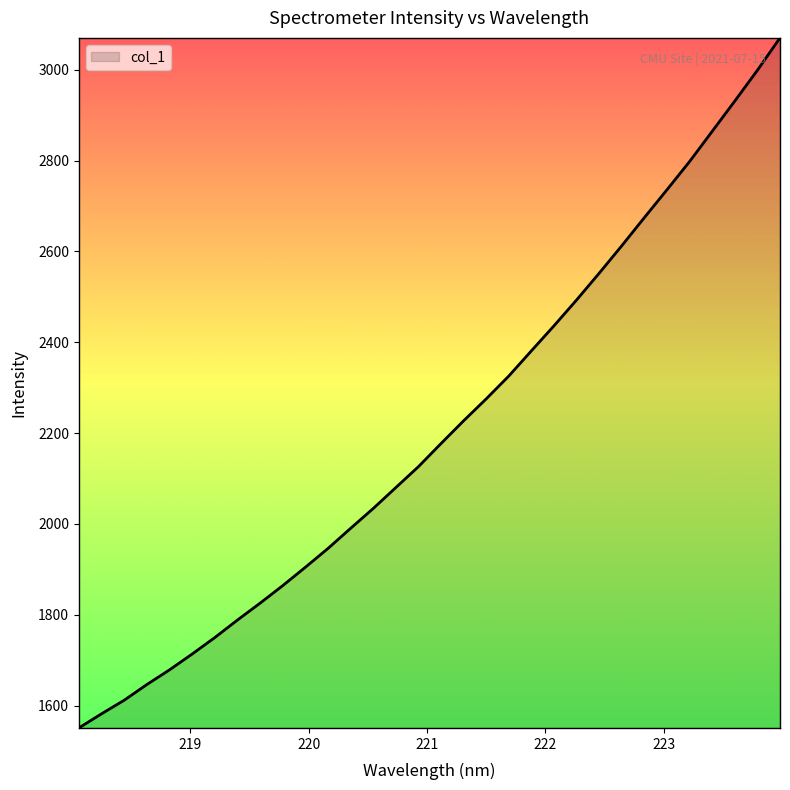

True or false: the data has more than 1 interior local peaks.

False